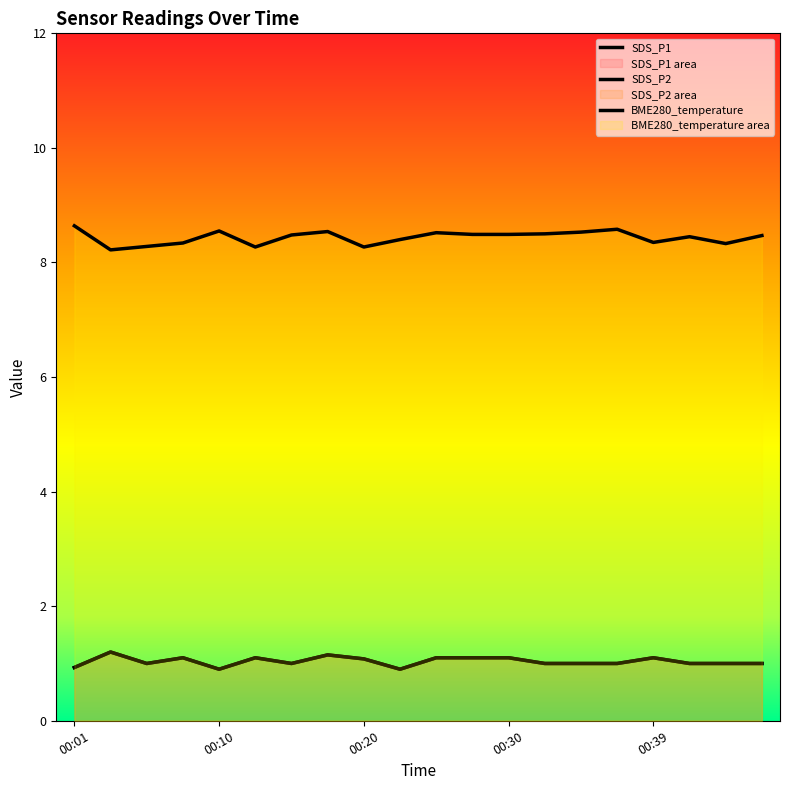

What is the value of the SDS_P2 point at the 2nd from the left?

1.2